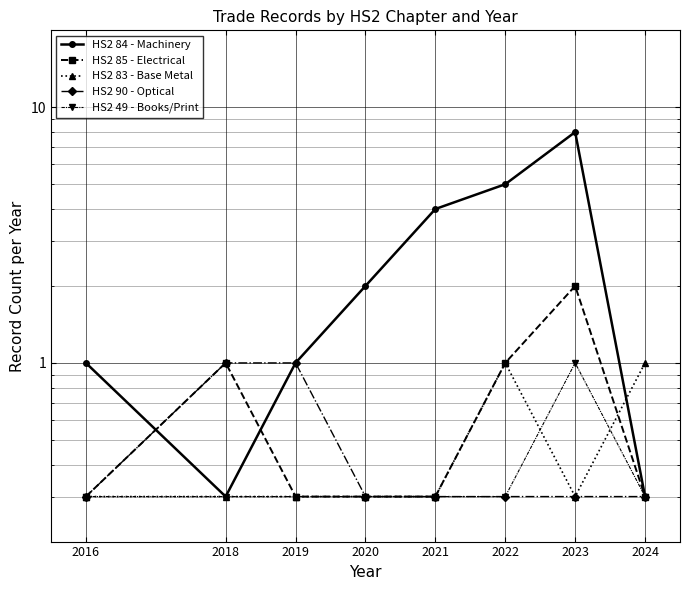

At which label does HS2 90 - Optical reach its minimum?

2016